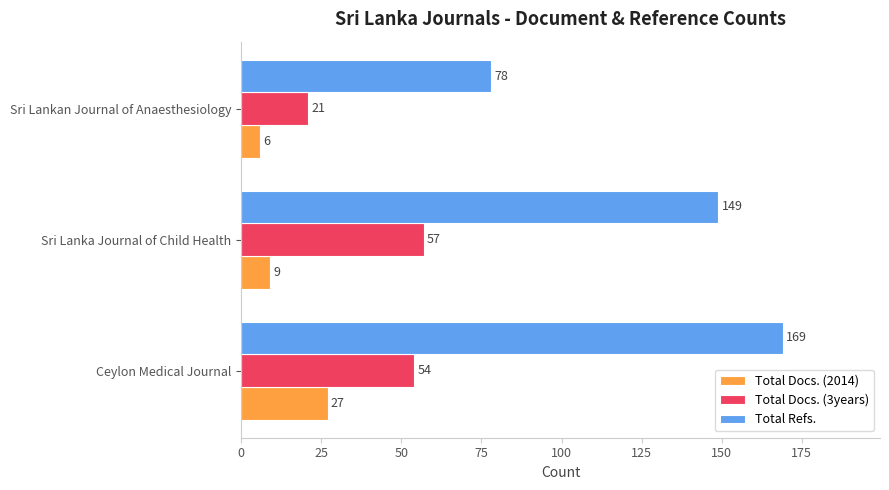

The value of Total Docs. (2014) at Ceylon Medical Journal is 27. True or false?

True